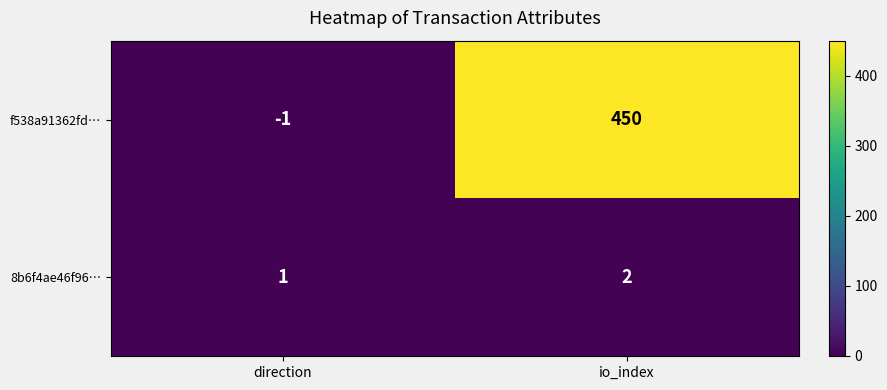

List the series in order of their overall mean, highest first.

f538a91362fd…, 8b6f4ae46f96…